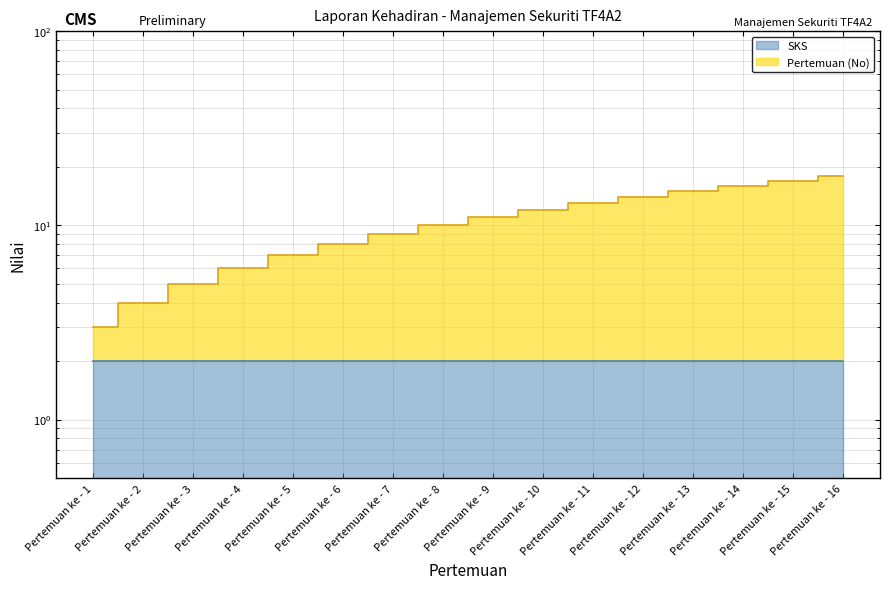

True or false: the data has more than 2 interior local peaks.

False